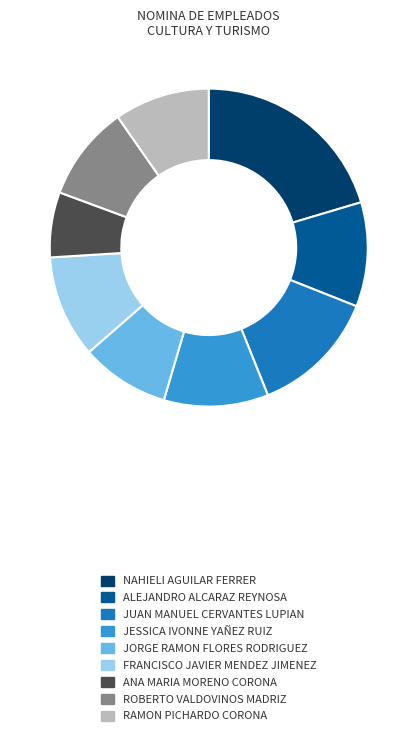

What is the largest slice in the pie chart?

NAHIELI AGUILAR FERRER